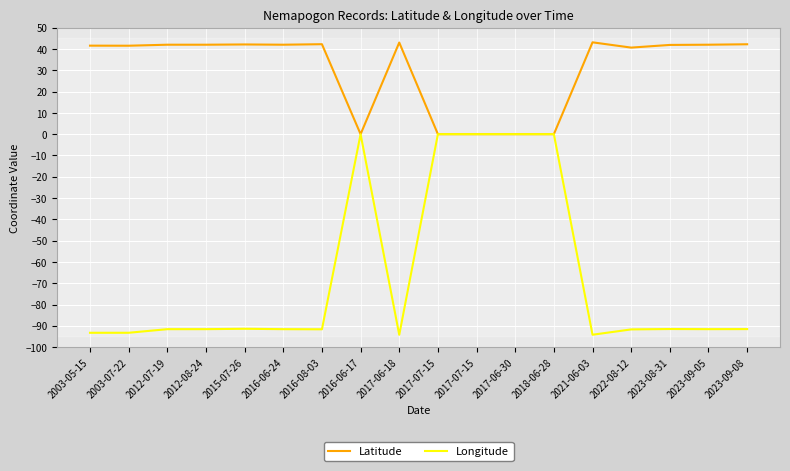

What are all the series names shown in the legend?

Latitude, Longitude